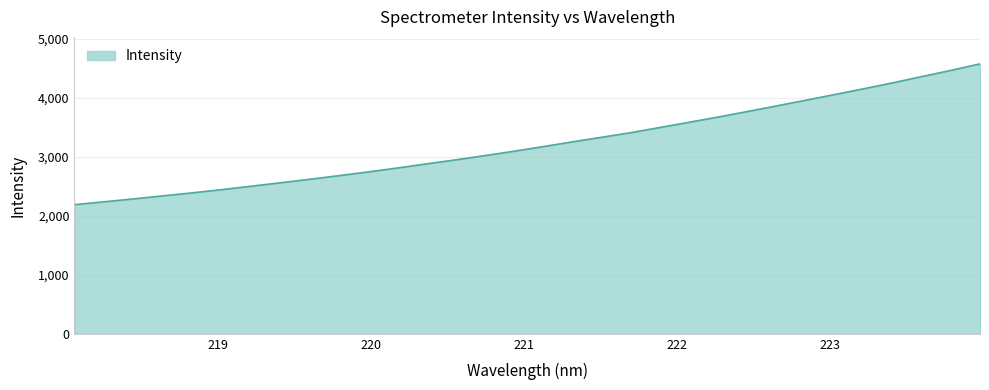

How many lines are shown in the chart?

1